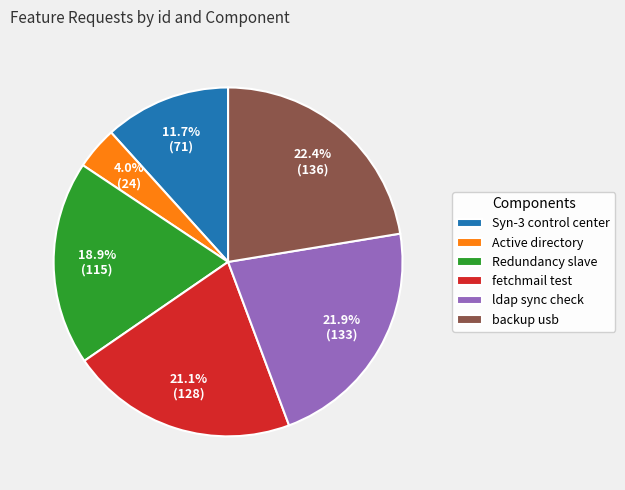

Between backup usb and Active directory, which is larger?

backup usb